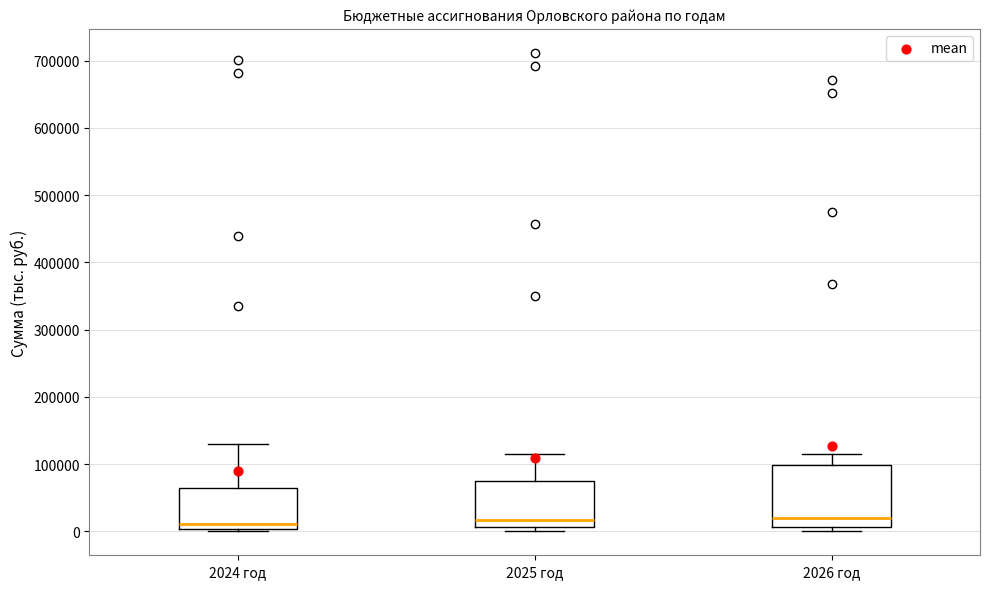

Comparing the boxes themselves (not the whiskers), which one is the tallest?

2026 год